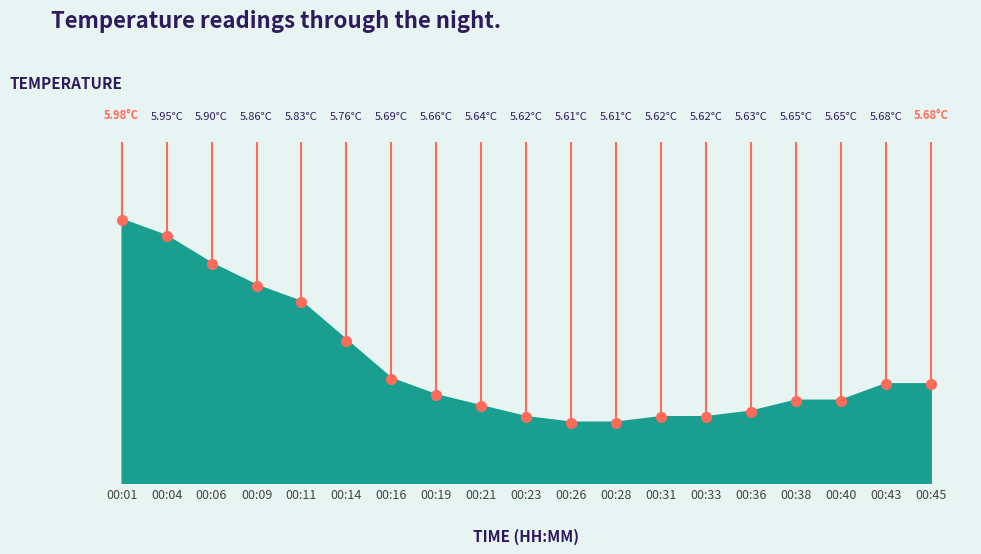

Reading left to right, transcribe all the data shown in this chart.

6.0	6.0	5.9	5.9	5.8	5.8	5.7	5.7	5.6	5.6	5.6	5.6	5.6	5.6	5.6	5.7	5.7	5.7	5.7